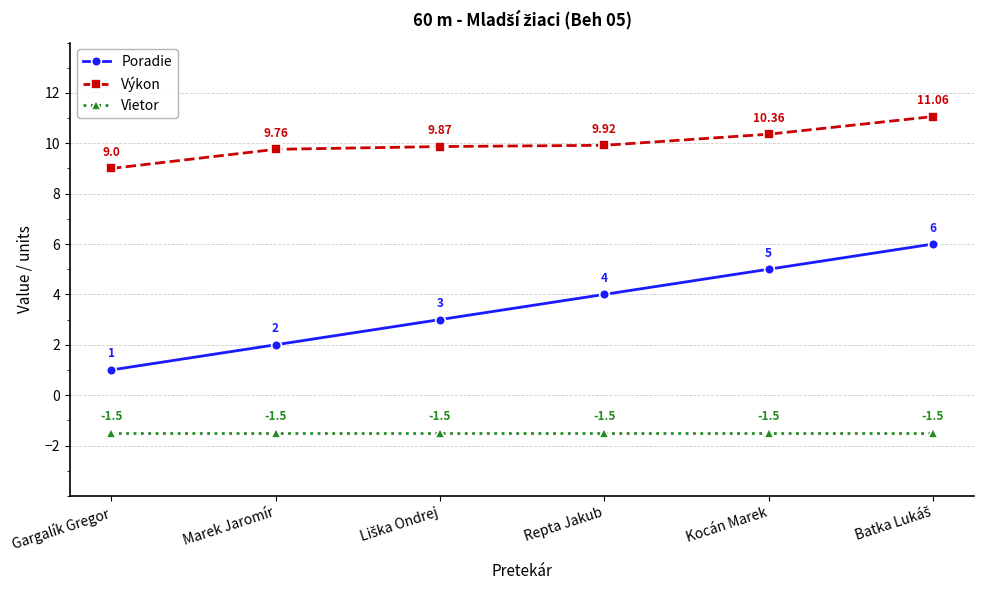

What is the label of the 1st point from the left?

Gargalík Gregor